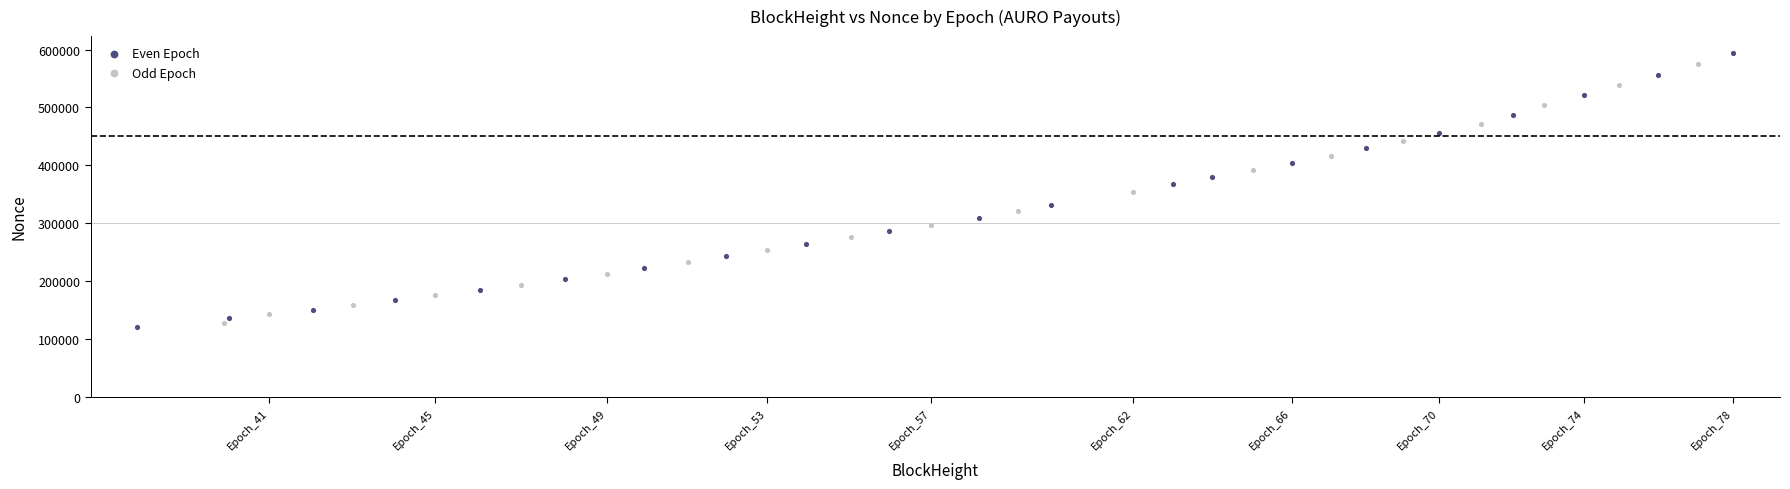

Which series has the largest Y range (max minus min)?

Even Epoch